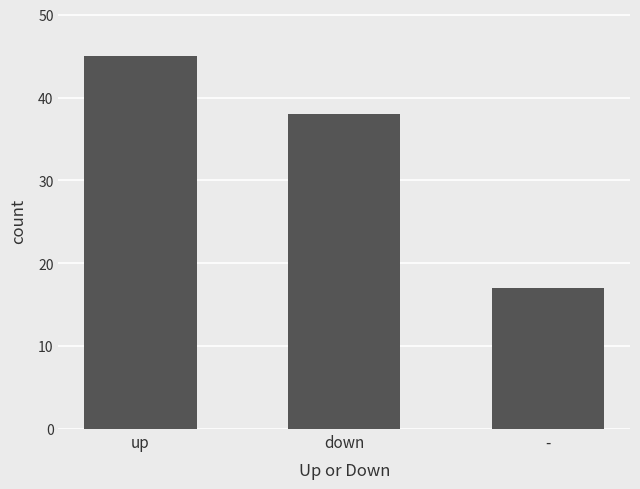

Which has a higher value, down or up?

up